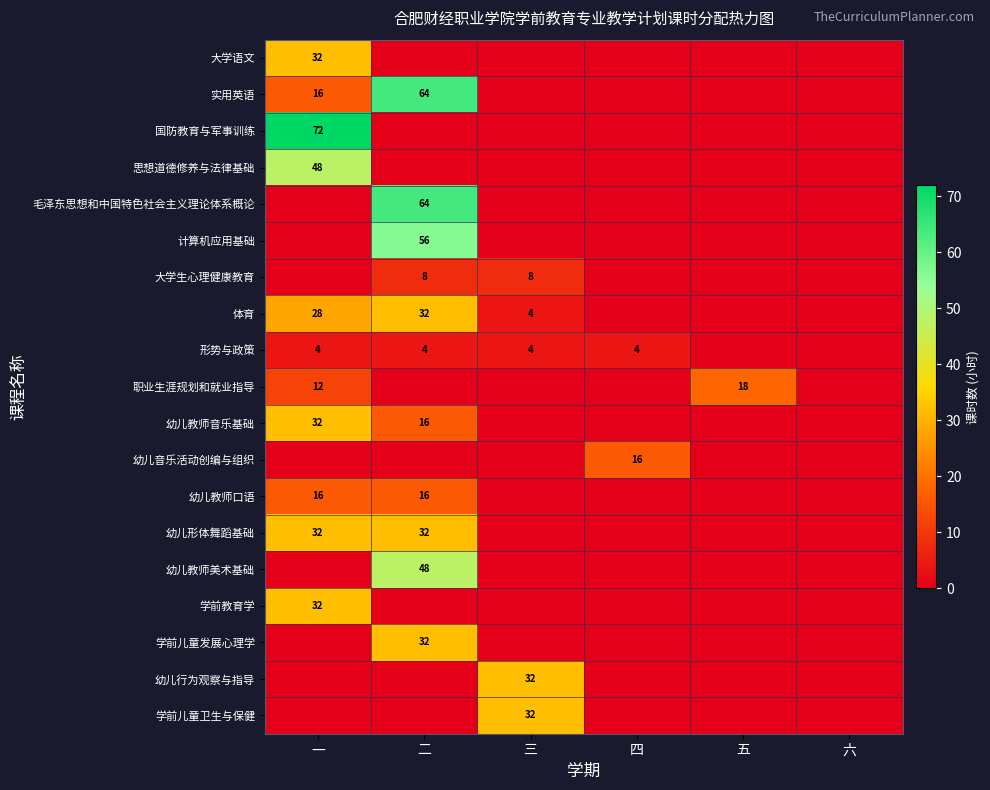

The value of 幼儿音乐活动创编与组织 at 四 is 22. True or false?

False